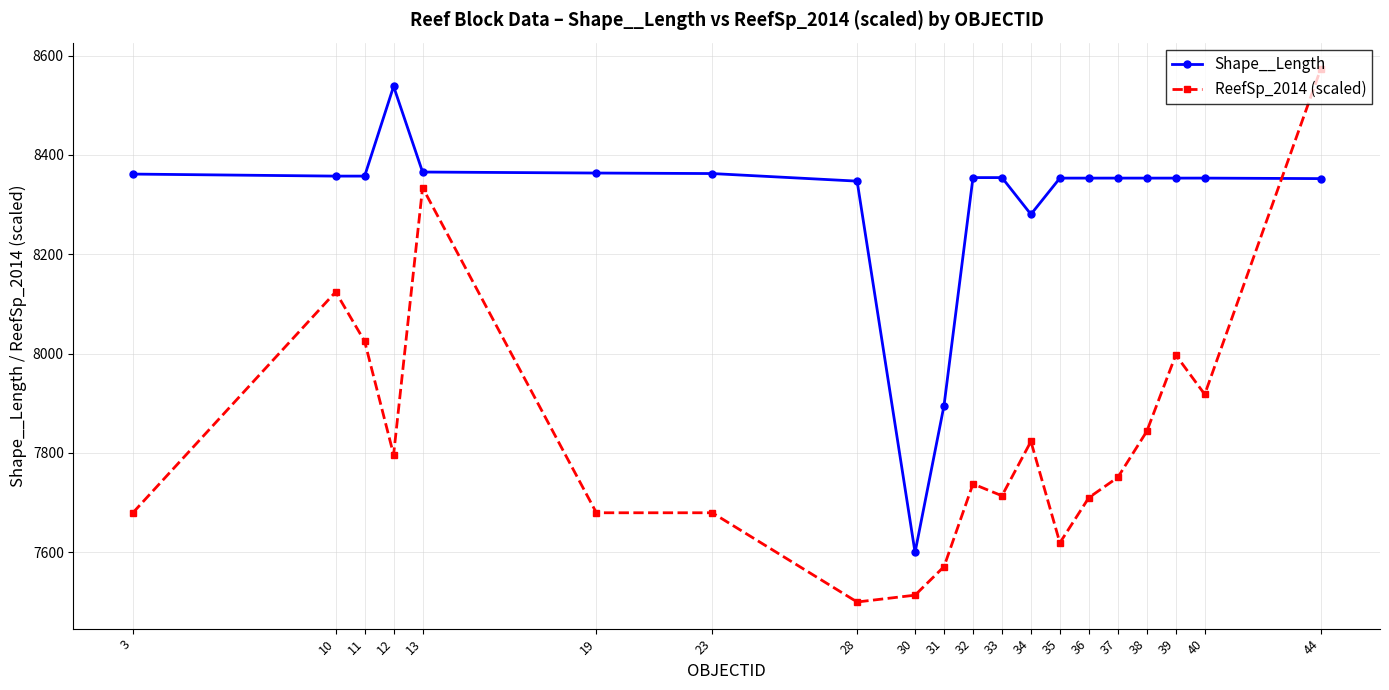

How many data points in Shape__Length are above 8353?

15